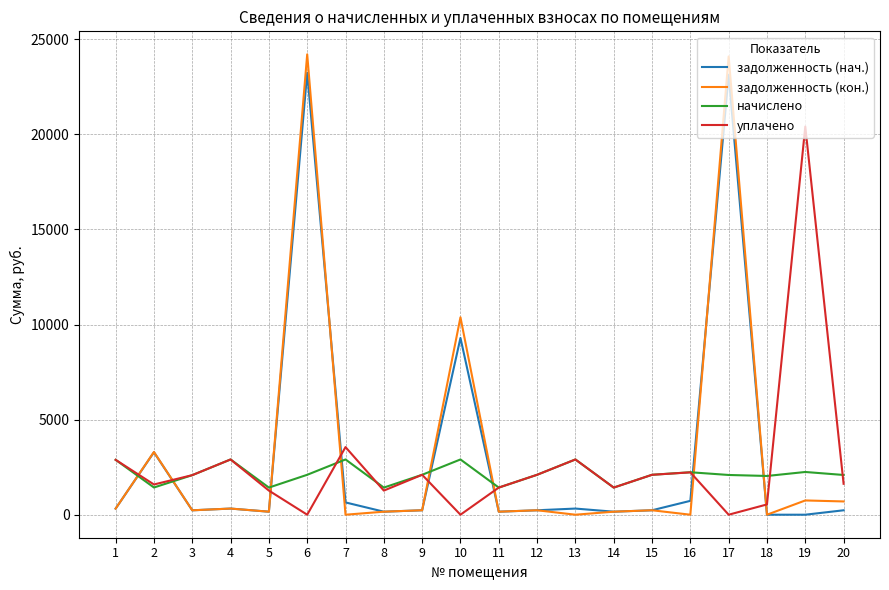

What is the difference between the highest and lowest values at 2?

1867.5